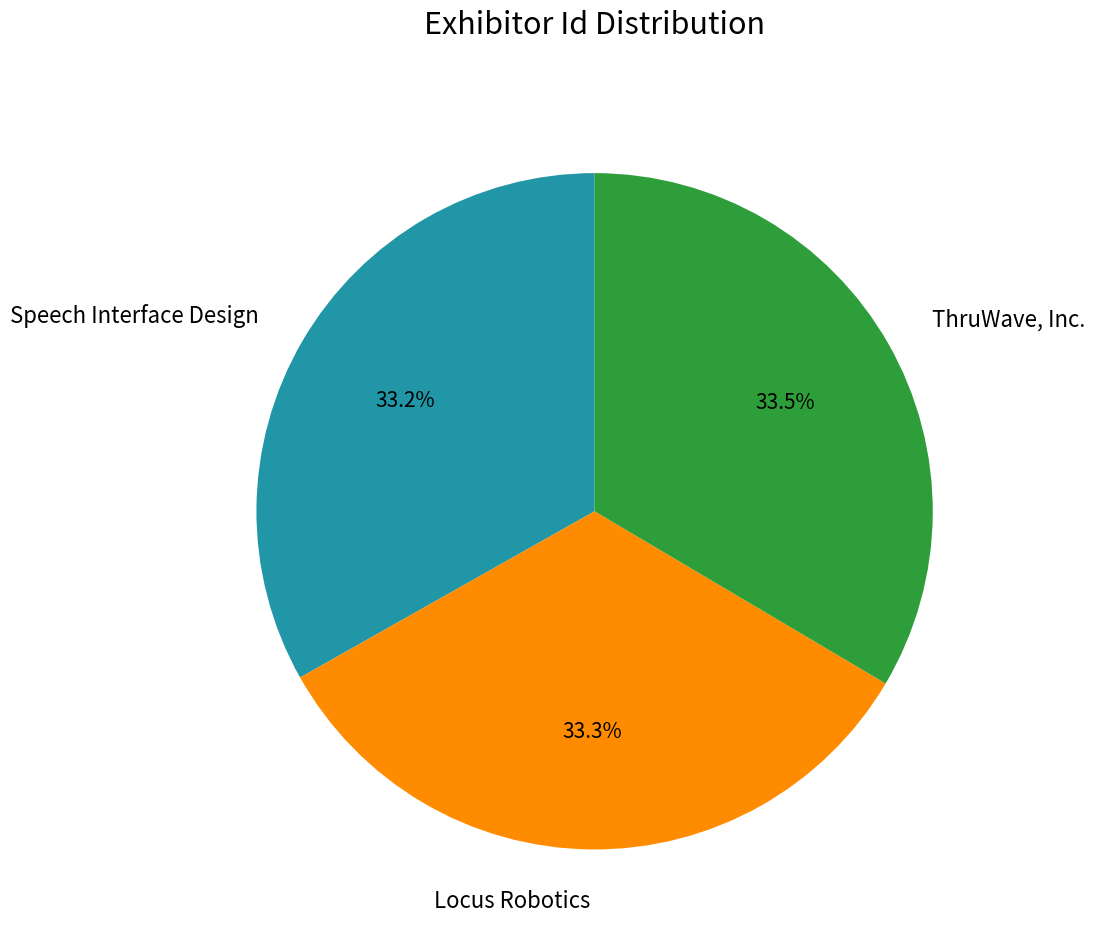

True or false: Locus Robotics accounts for 33% of the total.

True